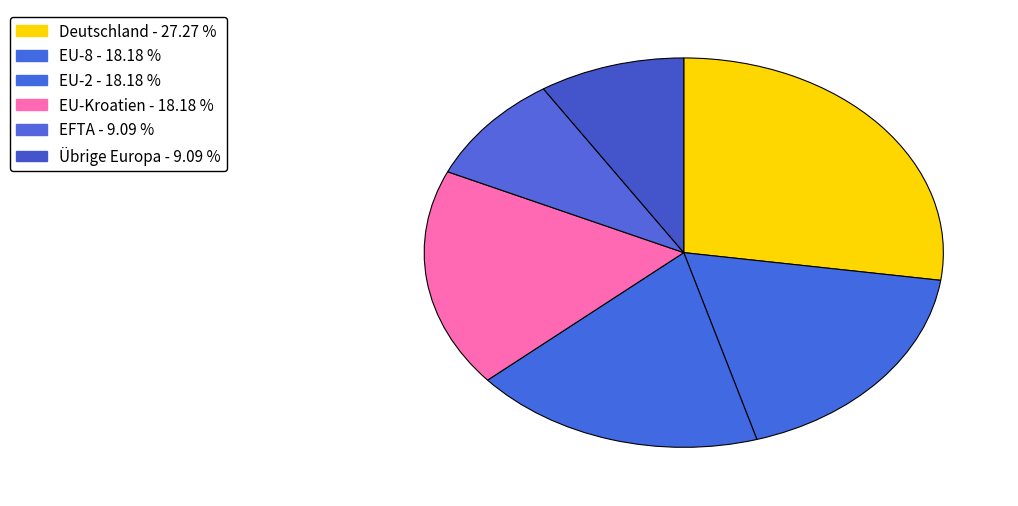

How many segments does this pie chart have?

6